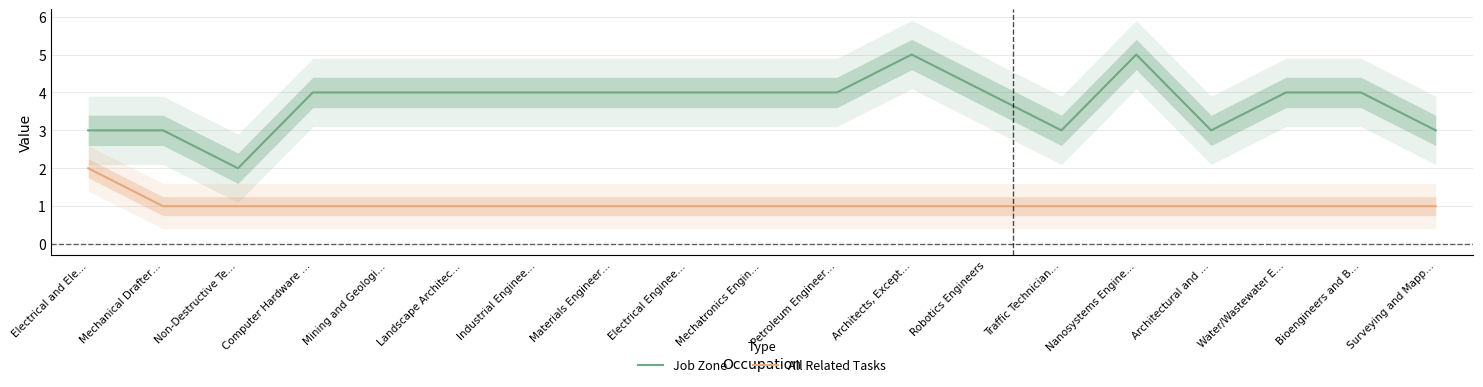

Reading left to right, what are all the values shown in this chart?

Job Zone: Electrical and Ele…=3	Mechanical Drafter…=3	Non-Destructive Te…=2	Computer Hardware …=4	Mining and Geologi…=4	Landscape Architec…=4	Industrial Enginee…=4	Materials Engineer…=4	Electrical Enginee…=4	Mechatronics Engin…=4	Petroleum Engineer…=4	Architects, Except…=5	Robotics Engineers=4	Traffic Technician…=3	Nanosystems Engine…=5	Architectural and …=3	Water/Wastewater E…=4	Bioengineers and B…=4	Surveying and Mapp…=3
All Related Tasks: Electrical and Ele…=2	Mechanical Drafter…=1	Non-Destructive Te…=1	Computer Hardware …=1	Mining and Geologi…=1	Landscape Architec…=1	Industrial Enginee…=1	Materials Engineer…=1	Electrical Enginee…=1	Mechatronics Engin…=1	Petroleum Engineer…=1	Architects, Except…=1	Robotics Engineers=1	Traffic Technician…=1	Nanosystems Engine…=1	Architectural and …=1	Water/Wastewater E…=1	Bioengineers and B…=1	Surveying and Mapp…=1